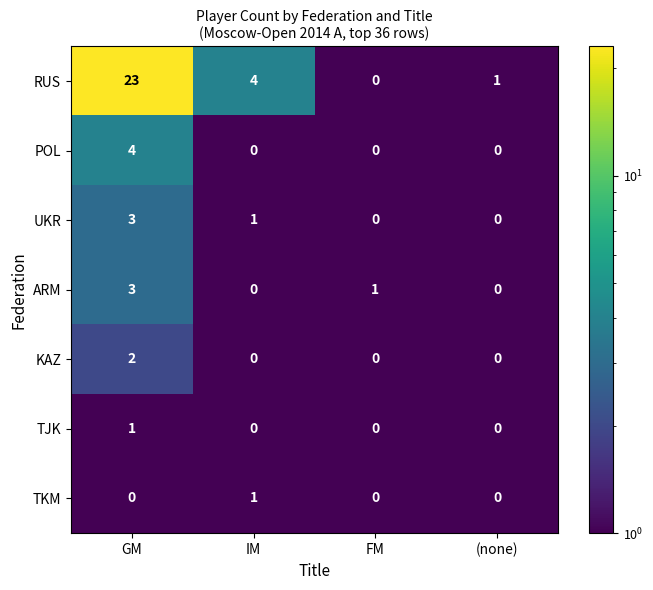

What is the difference between the maximum and second lowest values in the RUS series?

22